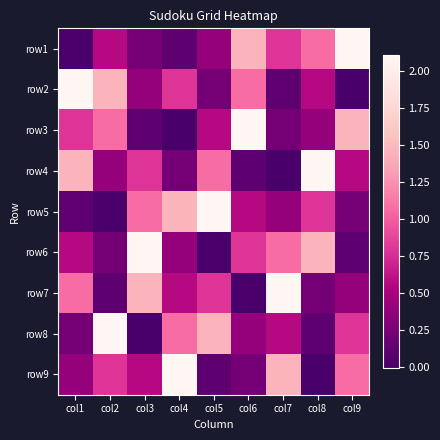

What is the total value across all series at col1?

6.7